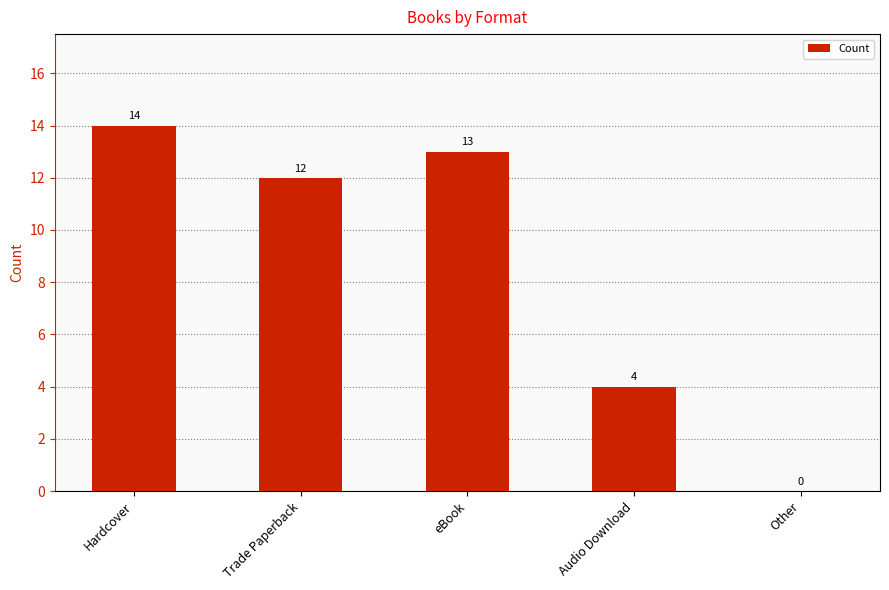

Approximately how many times larger is the value at Hardcover compared to eBook?

1.1